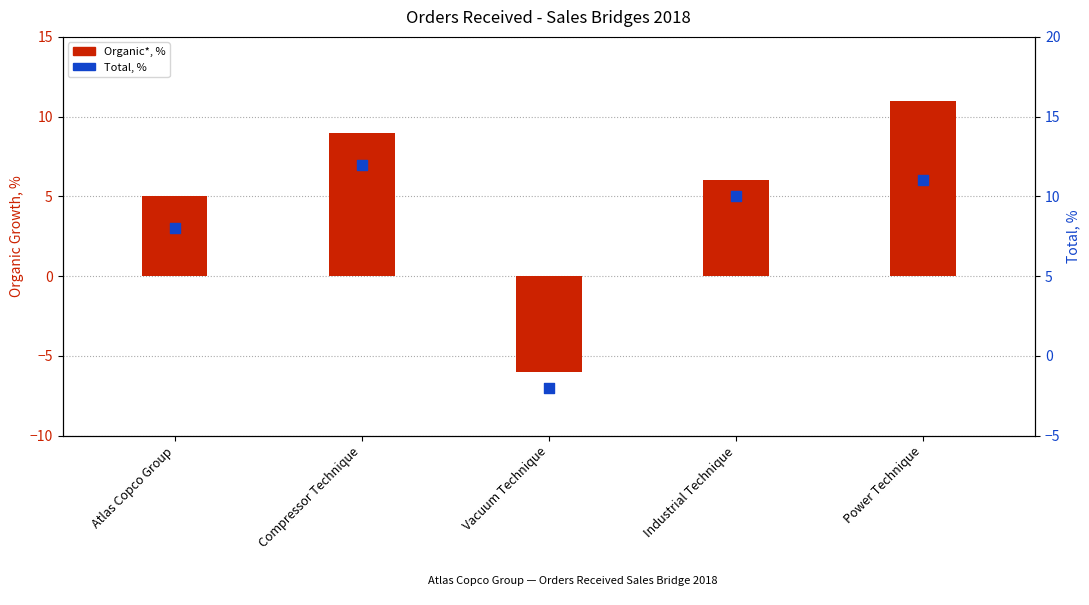

Which series has the largest total across all categories?

Total, %